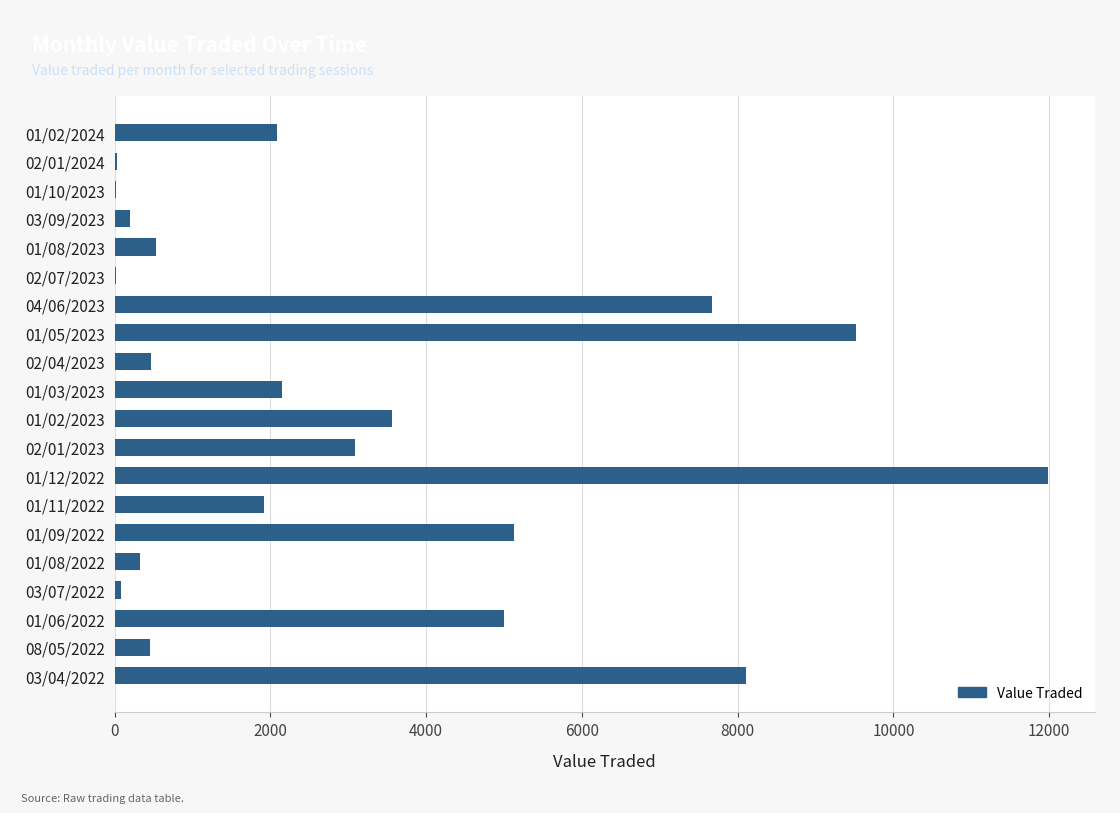

Is it true that the value at 01/03/2023 is 874?

False